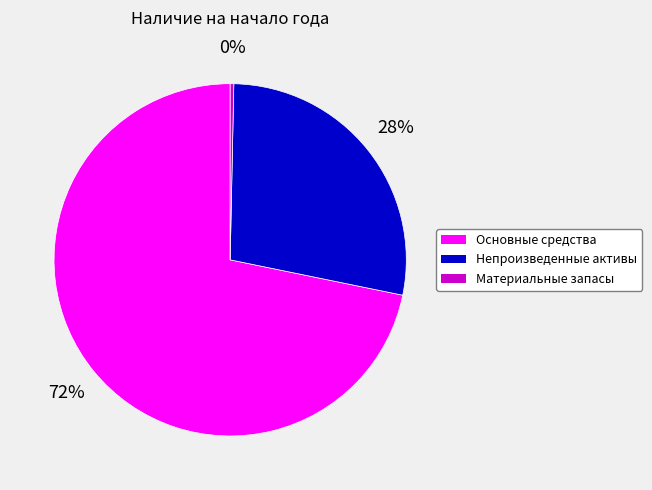

What is the ratio of the value at Основные средства to the value at Непроизведенные активы?

2.6